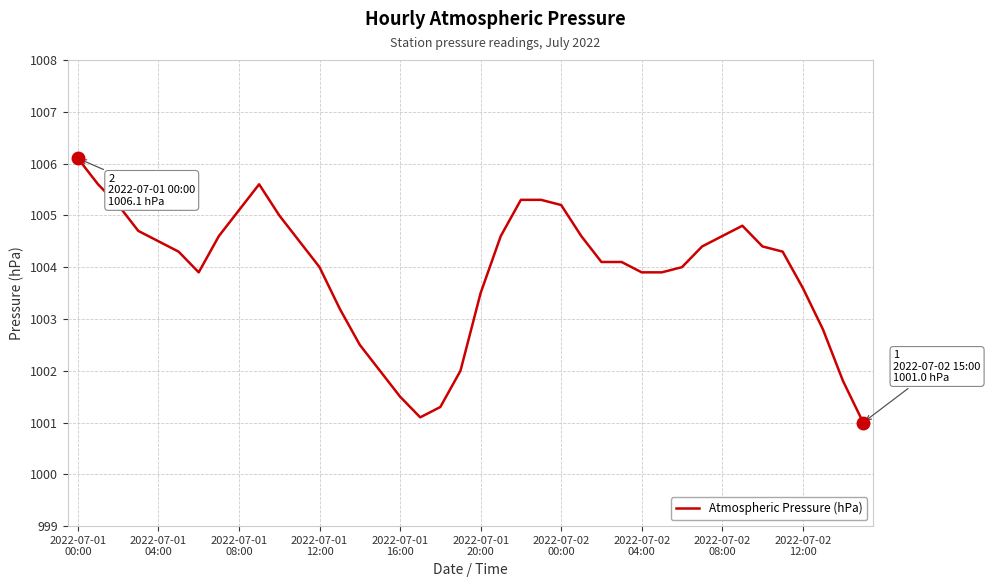

What is the greatest value displayed?

1006.1